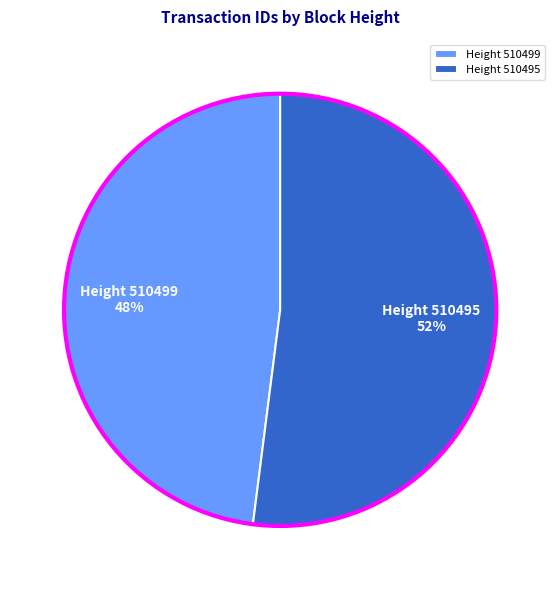

To the nearest percent, what percentage of the pie is Height 510495?

52%